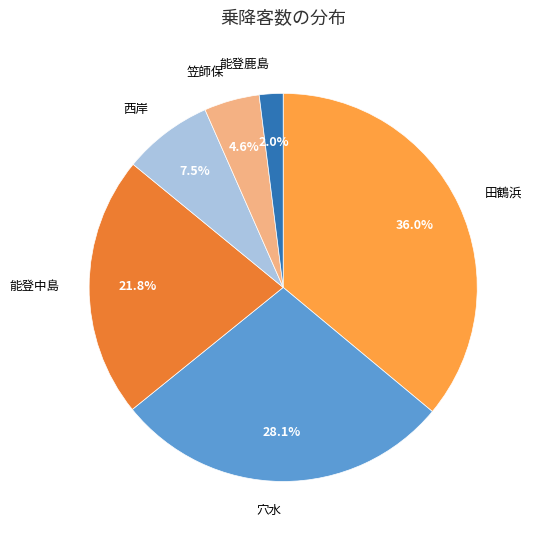

Count the number of slices in the pie.

6